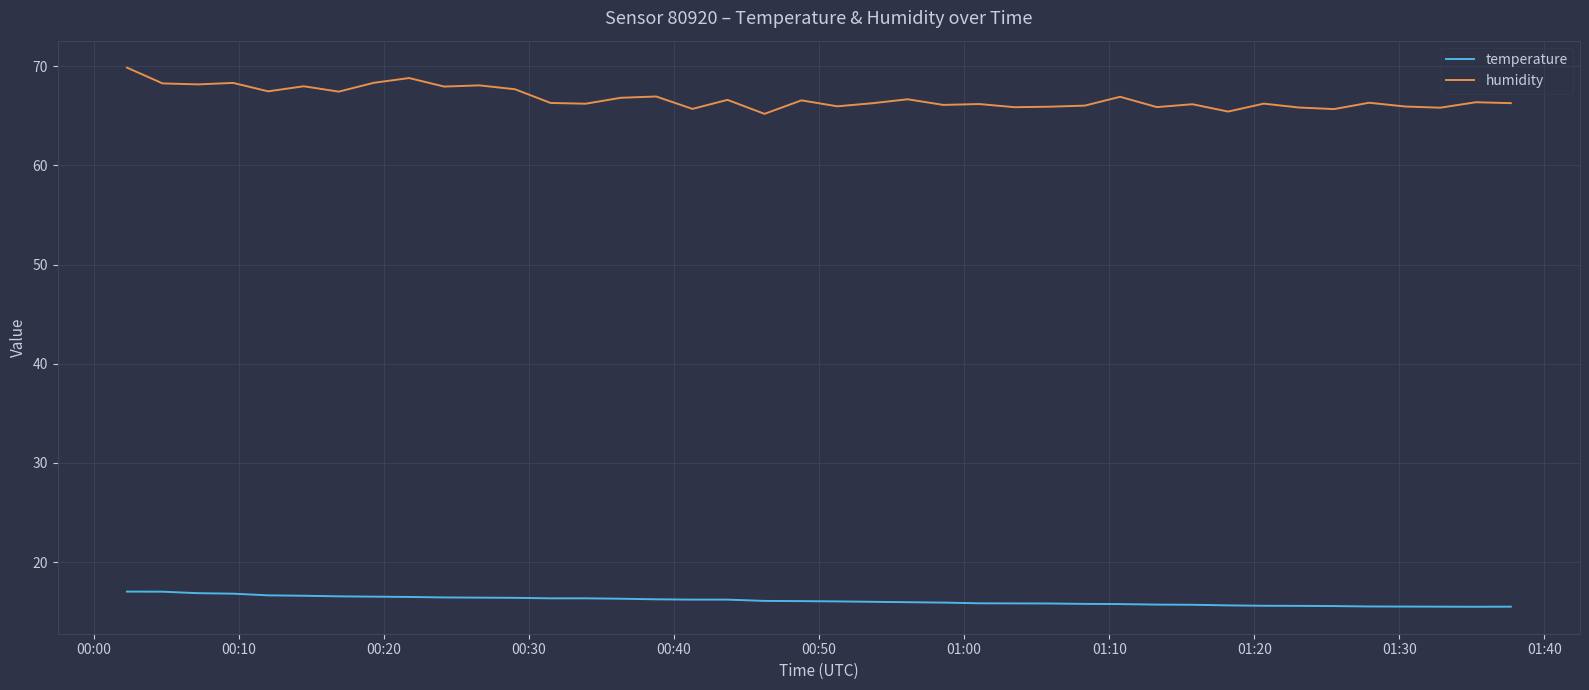

True or false: temperature and humidity cross at least once.

False